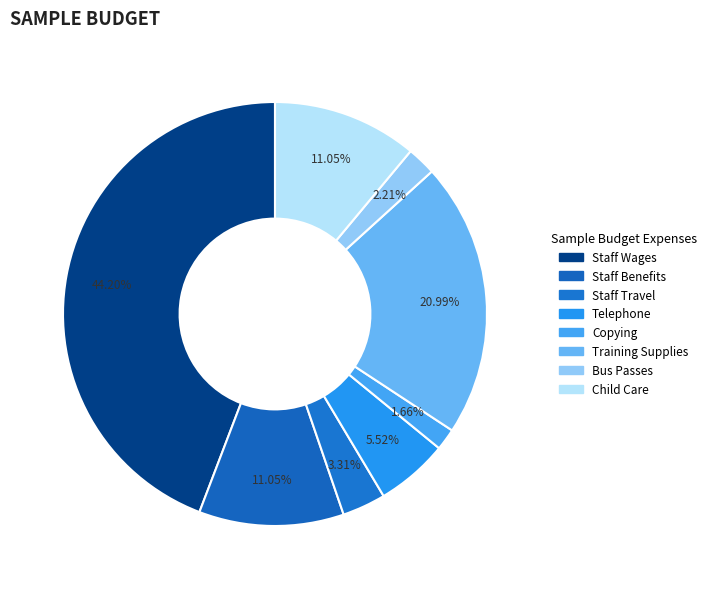

What is the largest slice in the pie chart?

Staff Wages